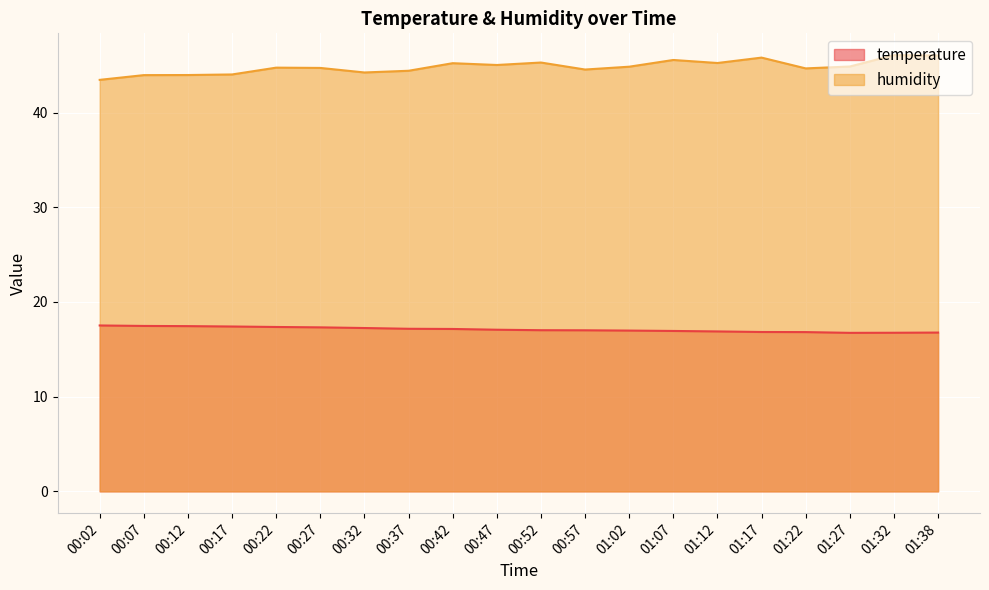

Reading left to right, list all the values displayed in this chart.

temperature: 00:02=17.5	00:07=17.5	00:12=17.4	00:17=17.4	00:22=17.4	00:27=17.3	00:32=17.2	00:37=17.2	00:42=17.1	00:47=17.1	00:52=17.0	00:57=17.0	01:02=17.0	01:07=16.9	01:12=16.9	01:17=16.8	01:22=16.8	01:27=16.7	01:32=16.8	01:38=16.8
humidity: 00:02=43.5	00:07=44.0	00:12=44.0	00:17=44.0	00:22=44.8	00:27=44.7	00:32=44.2	00:37=44.4	00:42=45.2	00:47=45.0	00:52=45.3	00:57=44.5	01:02=44.9	01:07=45.6	01:12=45.2	01:17=45.8	01:22=44.7	01:27=44.9	01:32=46.1	01:38=46.0